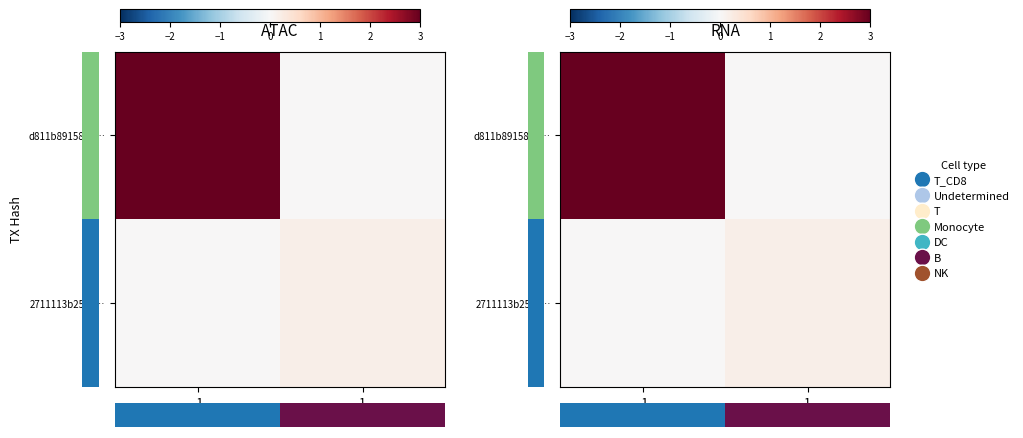

Which series has the largest range (max minus min)?

row_0